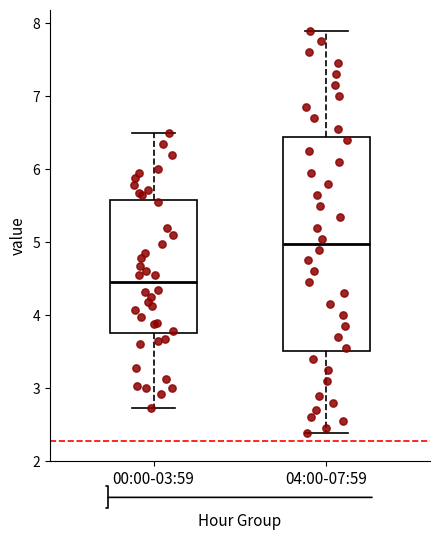

Reading left to right, transcribe this box plot: for each box, give where its median line is, the range the box spans, and where its two whiskers end, as read against the y-axis. The values are not printed on the chart, so give them approximately, as read against the axis.

00:00-03:59: median 4.5, box 3.8 to 5.6, whiskers 2.7 to 6.5
04:00-07:59: median 5.0, box 3.5 to 6.4, whiskers 2.4 to 7.9